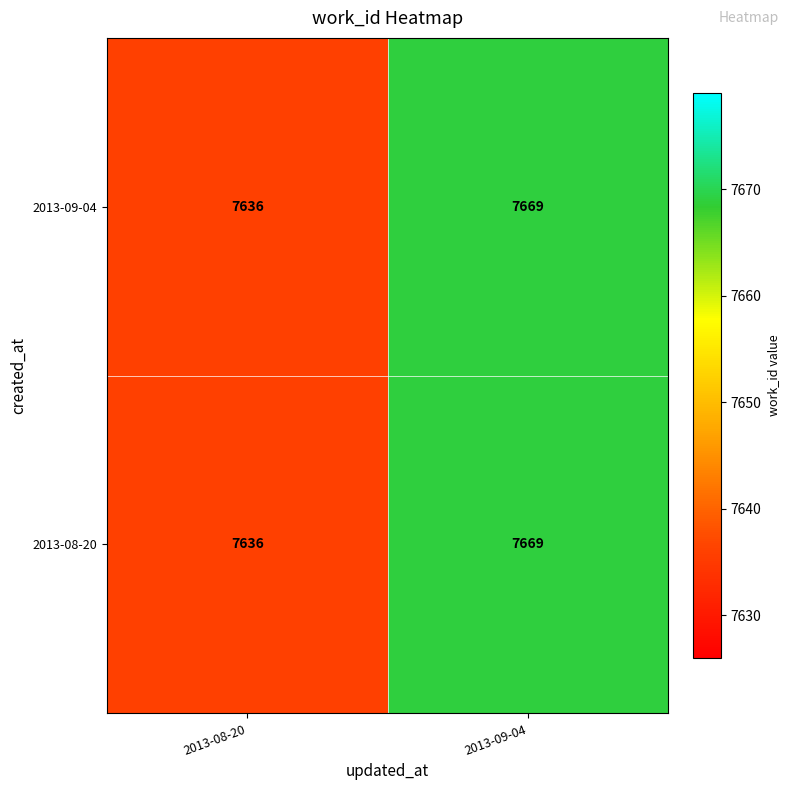

Rank the categories by 2013-08-20 value from highest to lowest.

2013-09-04, 2013-08-20